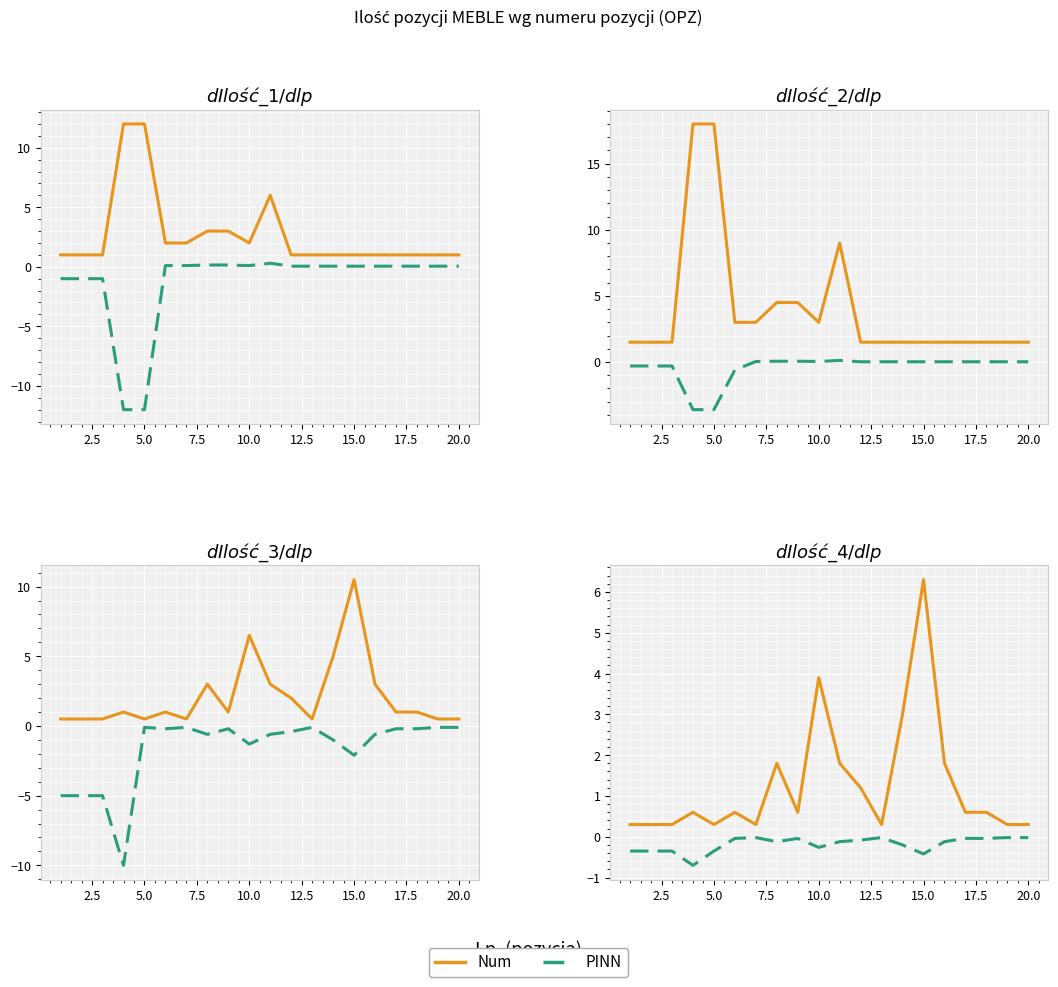

Which series has the largest total across all categories?

Num